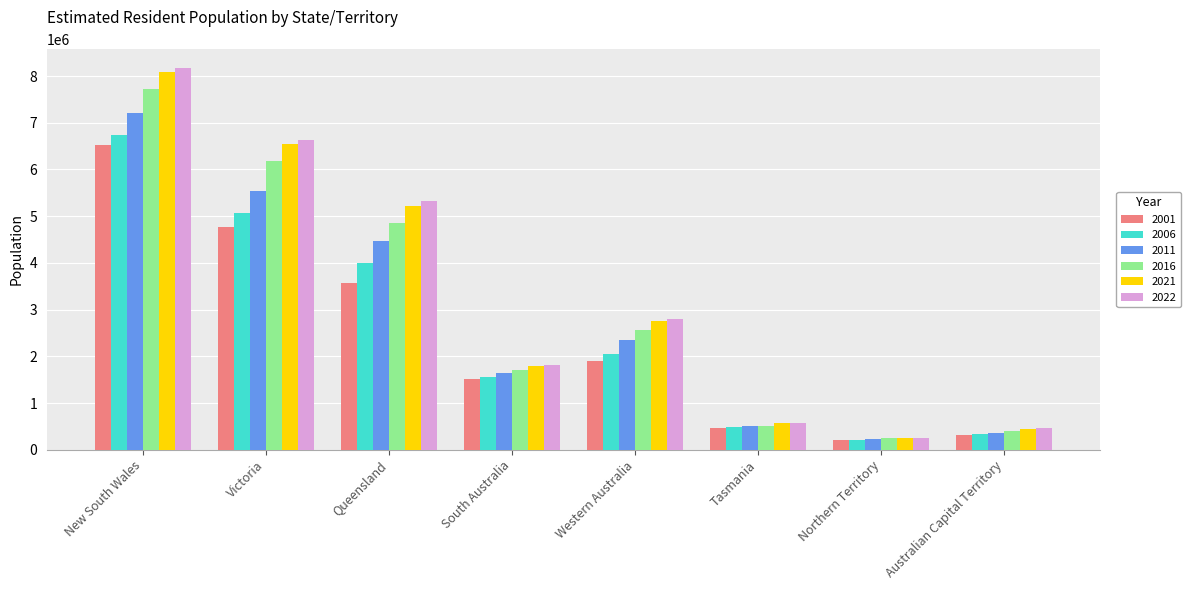

Reading right to left, what are all the values shown in this chart?

2001: Australian Capital Territory=321538	Northern Territory=201743	Tasmania=473668	Western Australia=1906274	South Australia=1503461	Queensland=3571469	Victoria=4763615	New South Wales=6530349
2006: Australian Capital Territory=335170	Northern Territory=209057	Tasmania=489302	Western Australia=2050581	South Australia=1552529	Queensland=4007992	Victoria=5061266	New South Wales=6742690
2011: Australian Capital Territory=367985	Northern Territory=231292	Tasmania=511483	Western Australia=2353409	South Australia=1639614	Queensland=4476778	Victoria=5537817	New South Wales=7218529
2016: Australian Capital Territory=403104	Northern Territory=245678	Tasmania=517514	Western Australia=2555978	South Australia=1712843	Queensland=4845152	Victoria=6173172	New South Wales=7732858
2021: Australian Capital Territory=452508	Northern Territory=248151	Tasmania=567239	Western Australia=2749365	South Australia=1802601	Queensland=5215814	Victoria=6547822	New South Wales=8097062
2022: Australian Capital Territory=456844	Northern Territory=250219	Tasmania=571013	Western Australia=2789148	South Australia=1821200	Queensland=5320496	Victoria=6625964	New South Wales=8165731